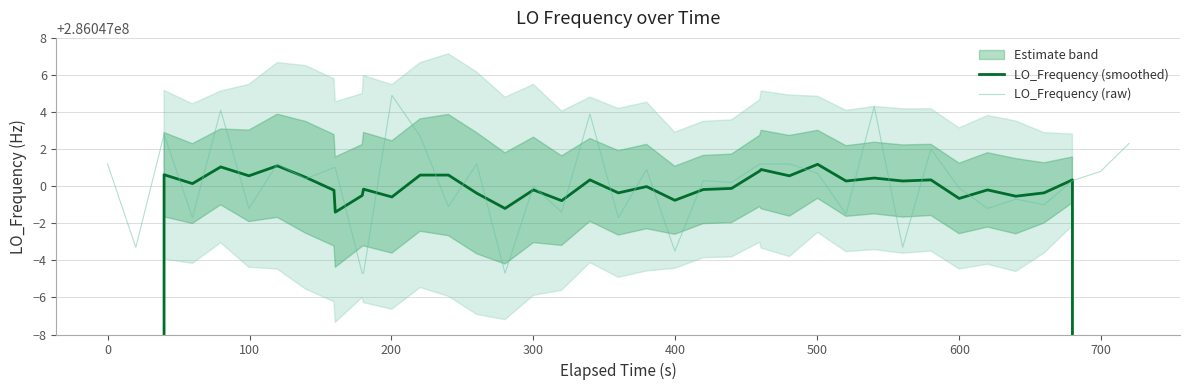

After their last crossing, which series has the higher values: LO_Frequency (raw) or LO_Frequency (smoothed)?

LO_Frequency (raw)